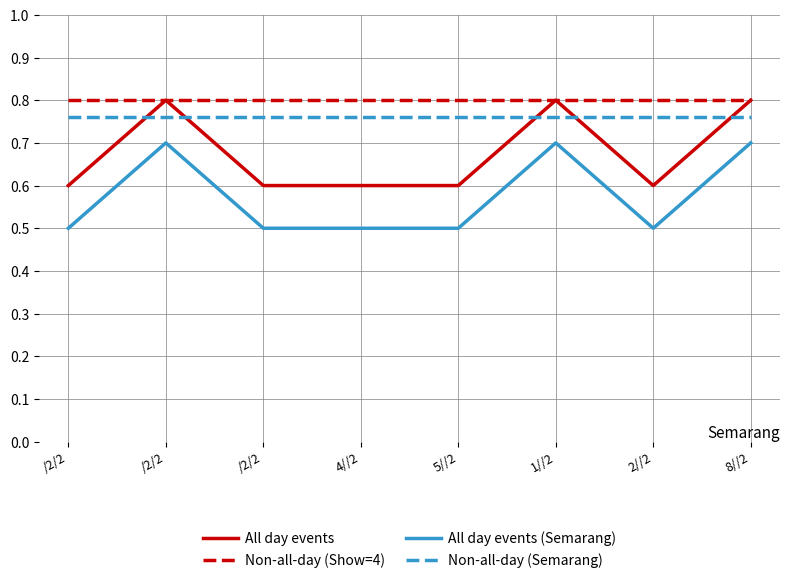

Does the chart display data point markers on the line(s)?

No